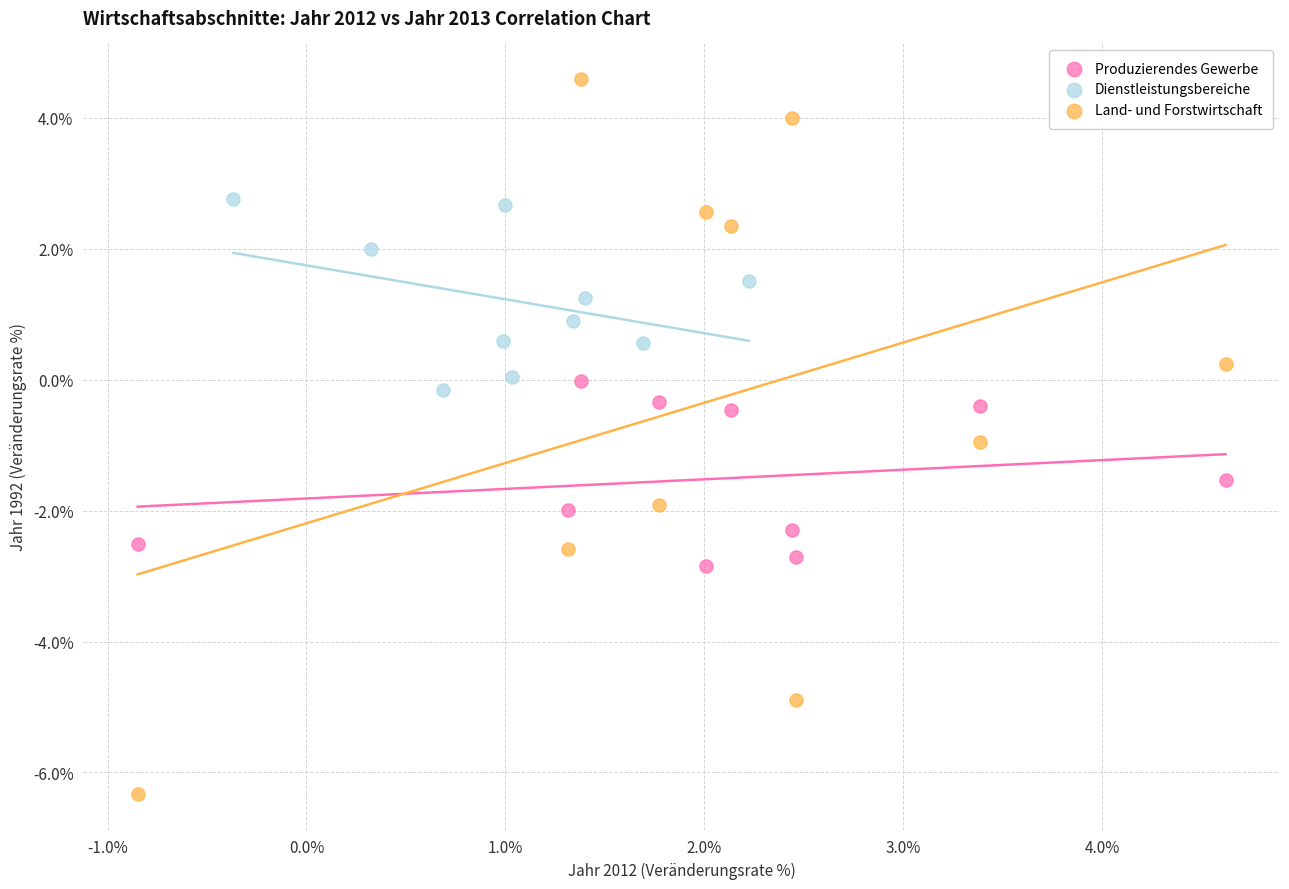

What are all the series names shown in the legend?

Produzierendes Gewerbe, Dienstleistungsbereiche, Land- und Forstwirtschaft